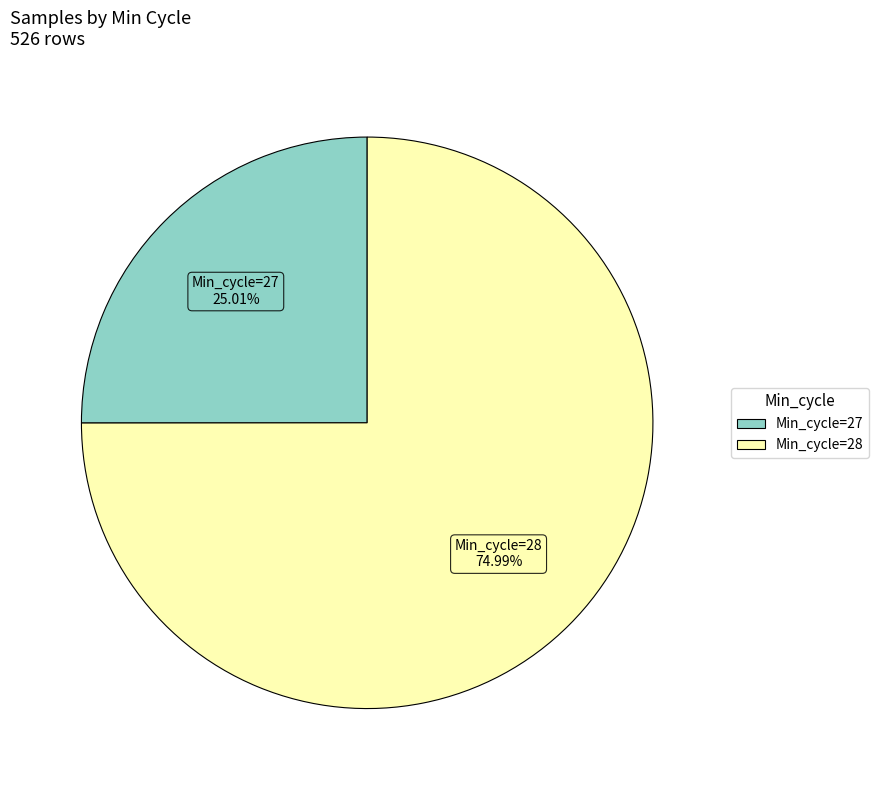

Does any single category account for the majority?

Yes